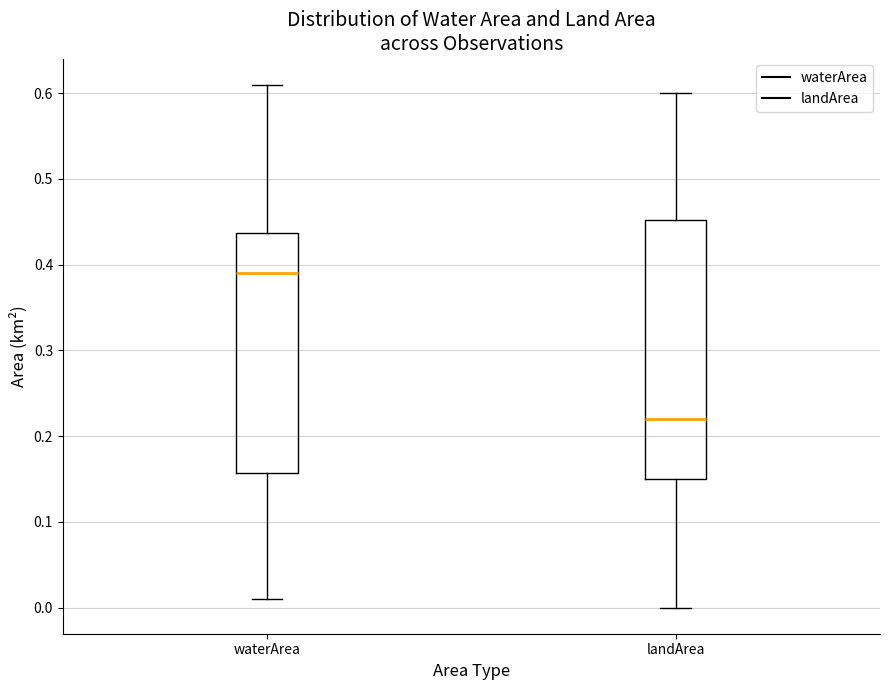

Reading left to right, read every box against the y-axis: the position of its median line, the range the box covers, and the ends of its whiskers. The values are not printed on the chart, so give them approximately, as read against the axis.

waterArea: median 0.39, box 0.16 to 0.44, whiskers 0.01 to 0.61
landArea: median 0.22, box 0.15 to 0.45, whiskers 0.00 to 0.60